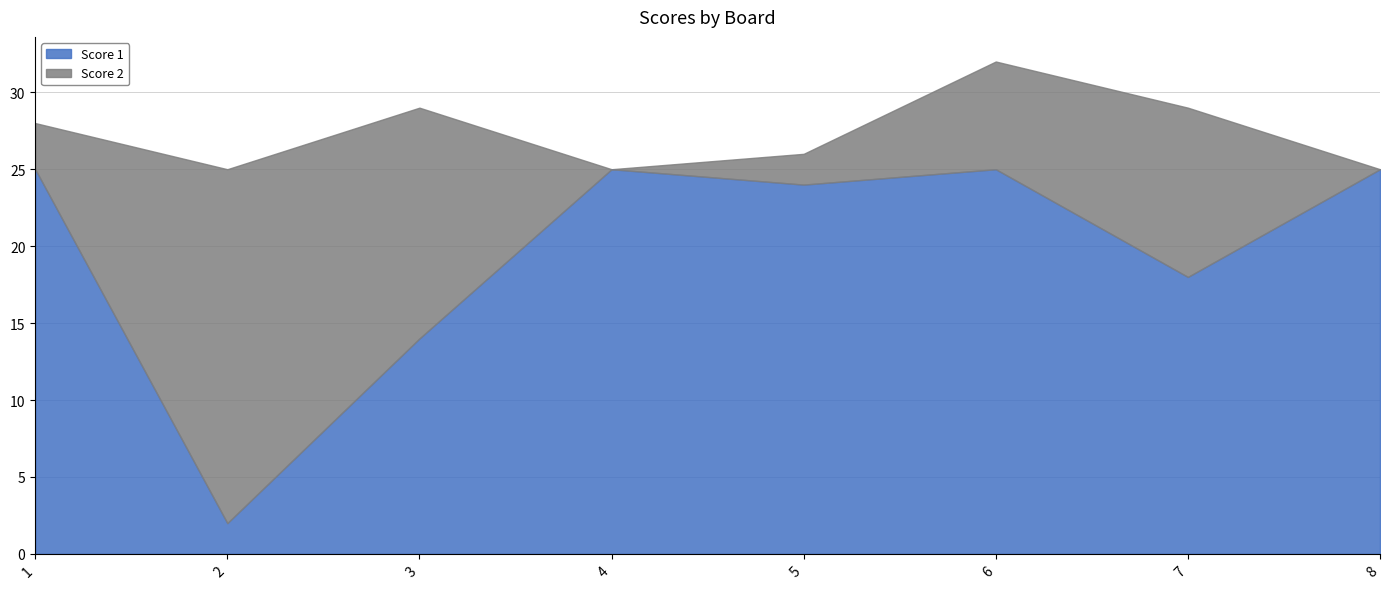

How many interior local valleys does the Score 2 series have?

1